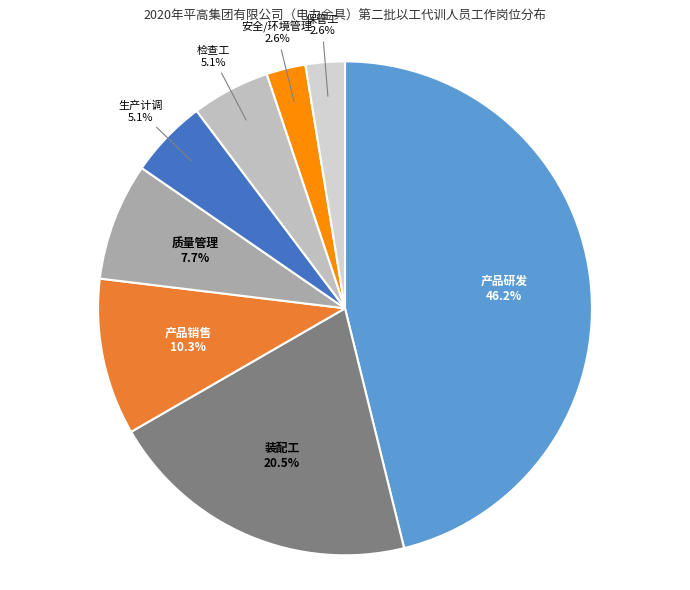

Is it true that 产品研发 is 38% of the pie?

False